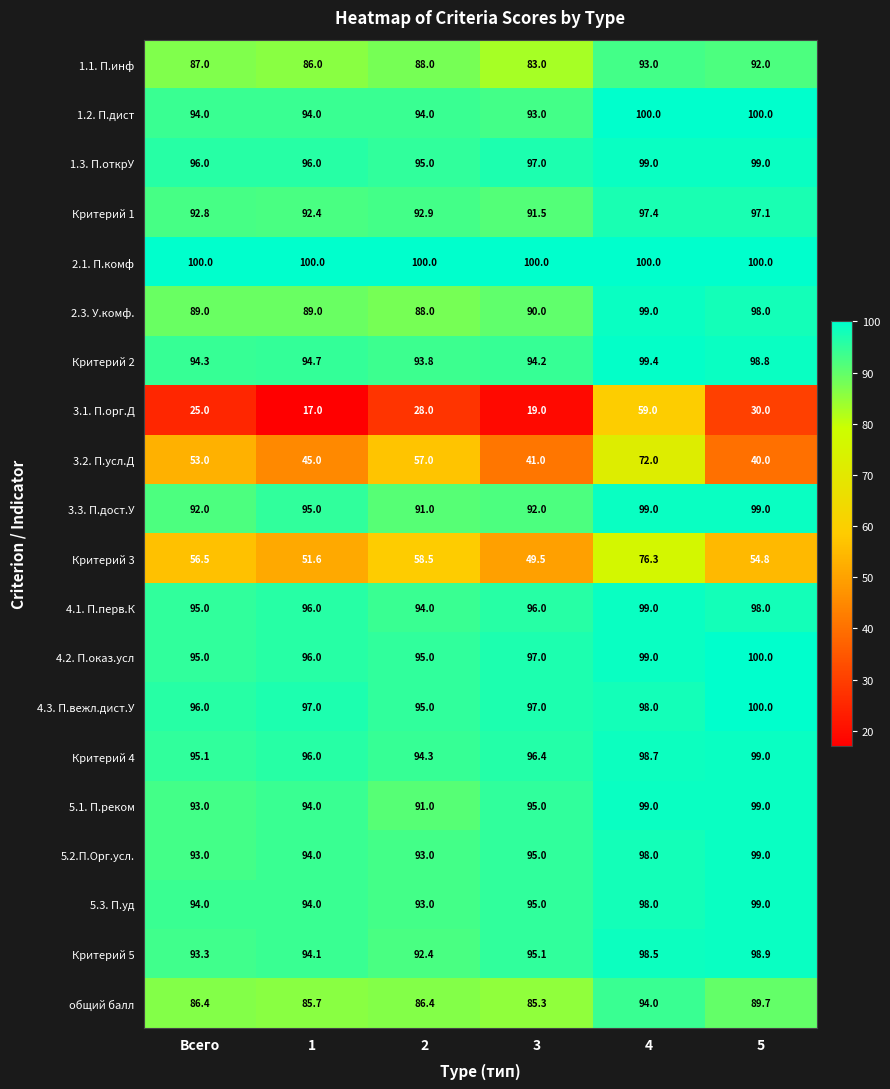

What is the sum of all 4.2. П.оказ.усл values?

582.0